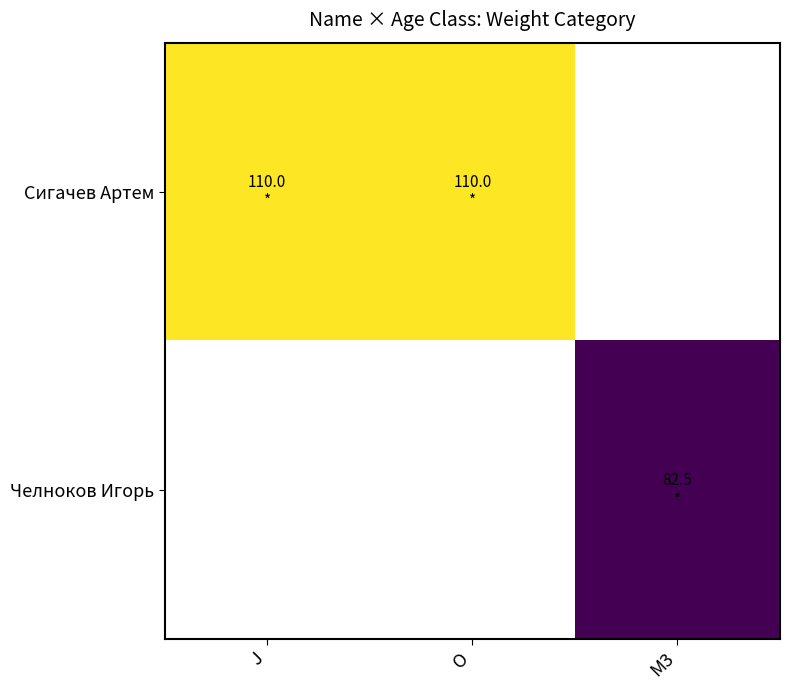

The value of Сигачев Артем at O is 192.1. True or false?

False